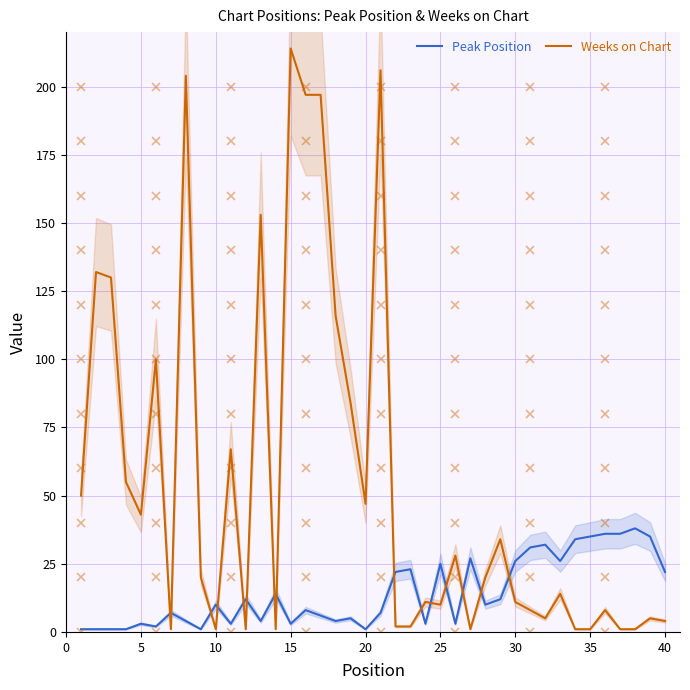

True or false: Weeks on Chart and Peak Position intersect in this chart.

True